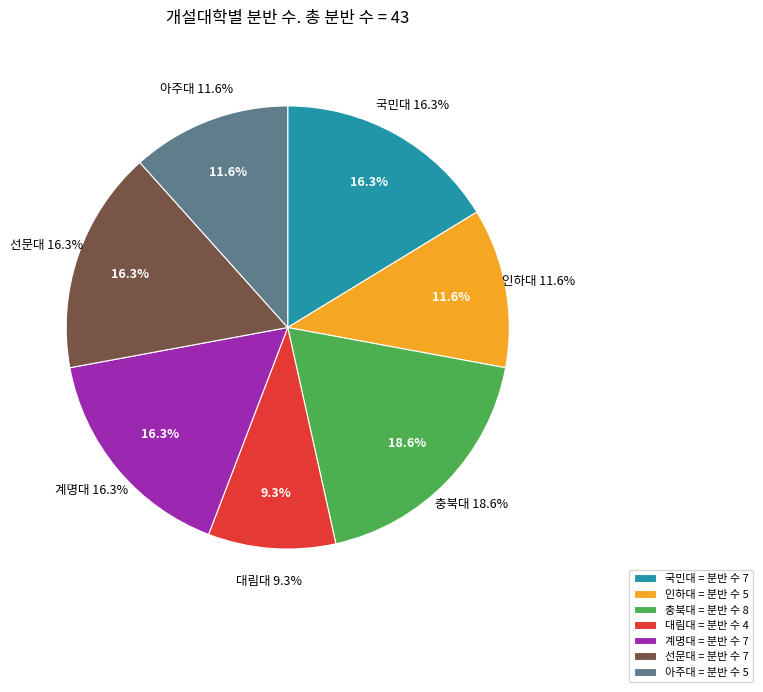

To the nearest percent, what is the difference between the 계명대 and 충북대 slice percentages?

2%